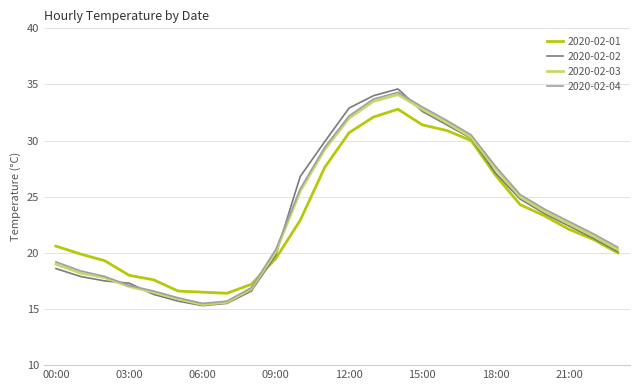

What is the greatest value displayed?

34.6